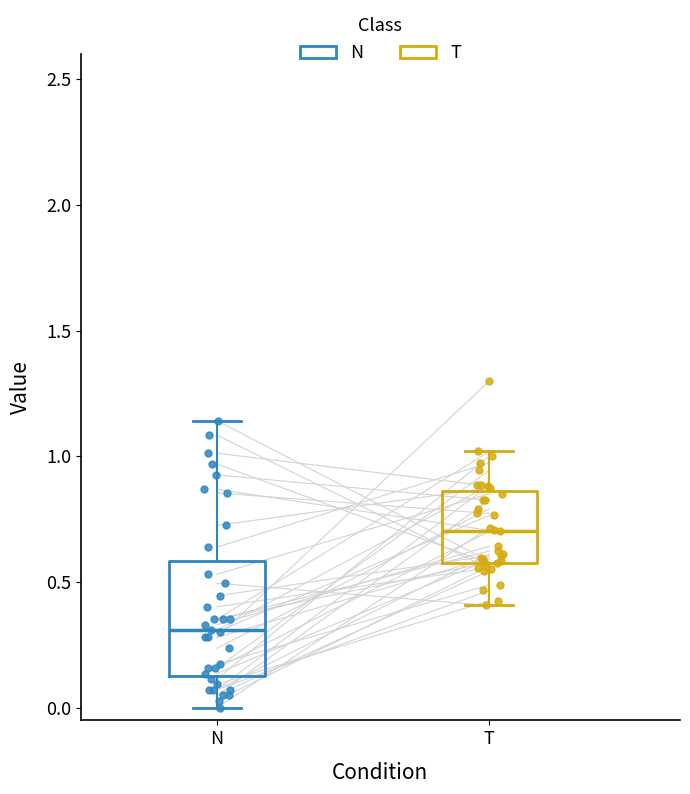

Reading left to right, transcribe this box plot: for each box, give where its median line is, the range the box spans, and where its two whiskers end, as read against the y-axis. The values are not printed on the chart, so give them approximately, as read against the axis.

N: median 0.30, box 0.15 to 0.60, whiskers 0.00 to 1.15
T: median 0.70, box 0.60 to 0.85, whiskers 0.40 to 1.00